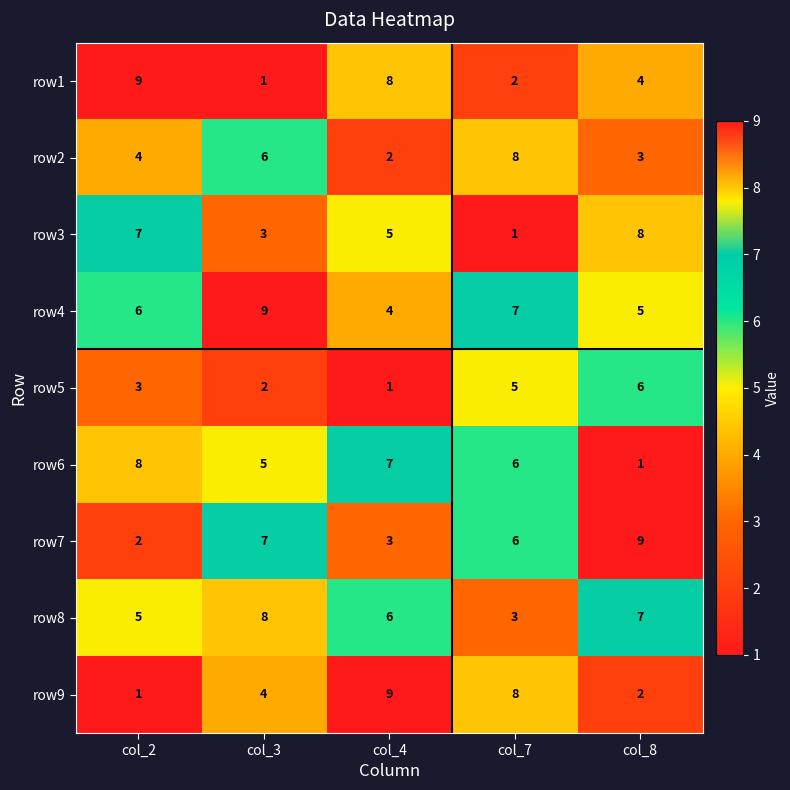

What is the maximum value shown in the chart?

9